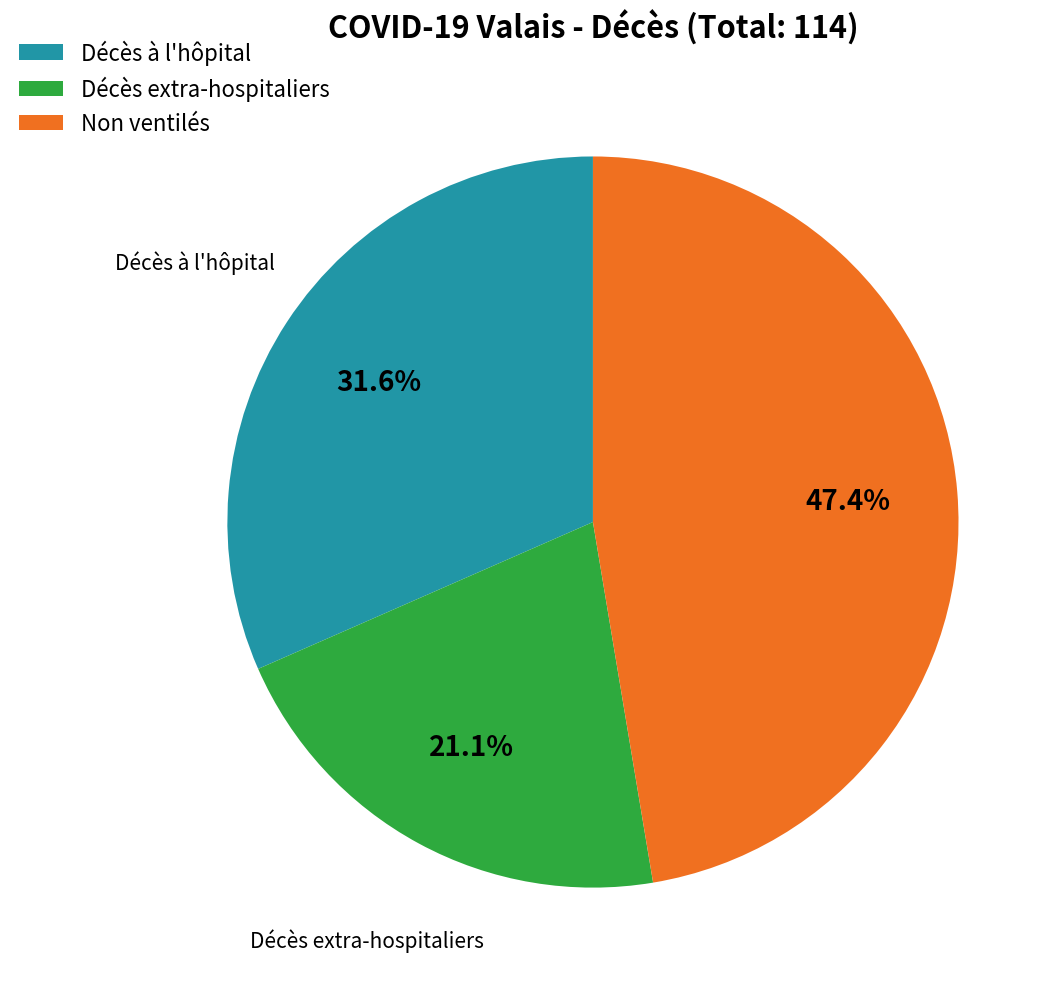

Approximately how many times larger is the value at Décès à l'hôpital compared to Décès extra-hospitaliers?

1.5